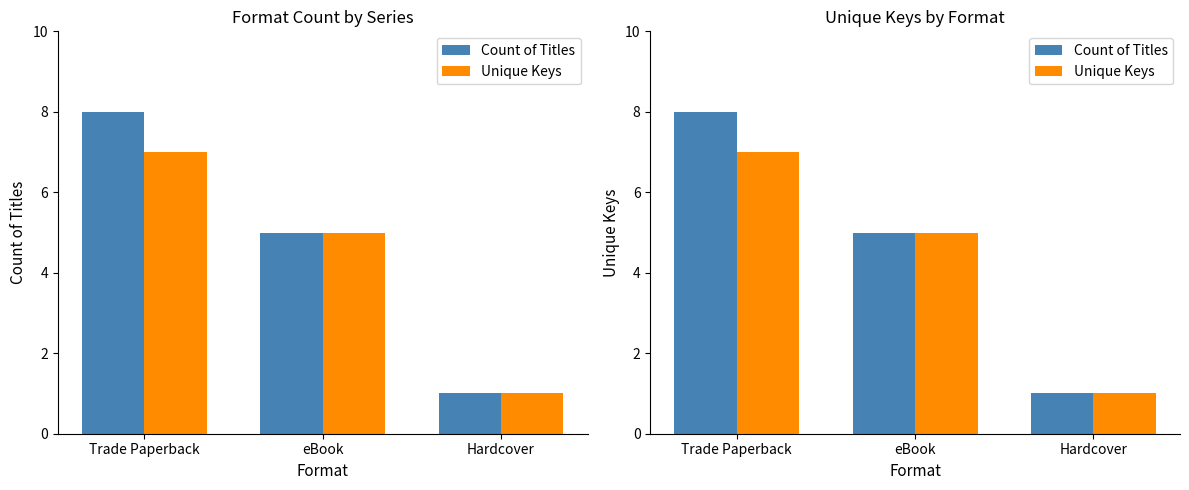

What is the sum of all Count of Titles values?

14